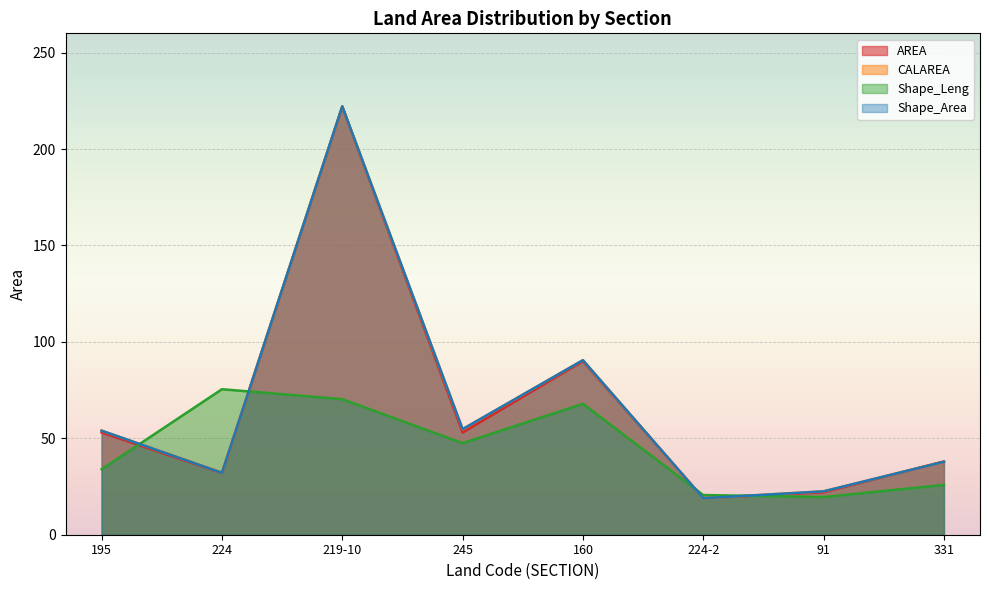

Which series has the widest spread of values?

CALAREA